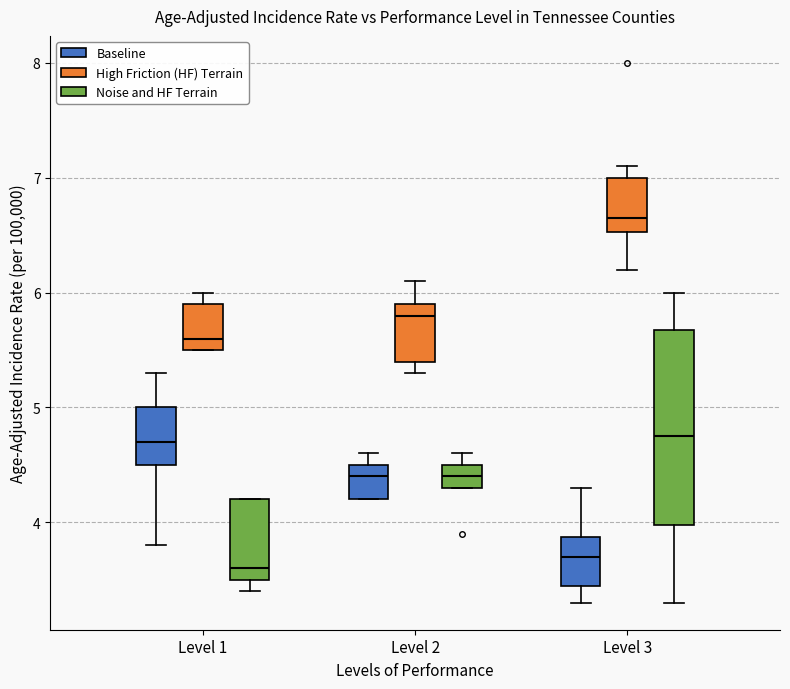

Which box has the highest median line?

Level 3 (High Friction (HF) Terrain)